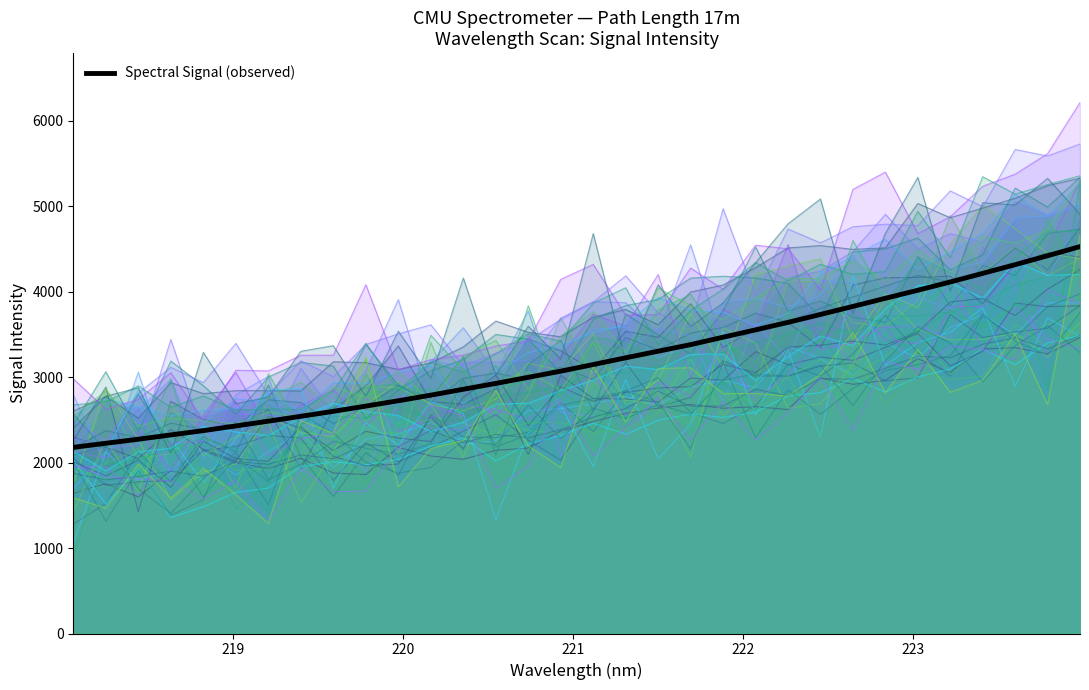

What is the value of the 24th point from the left?

3734.1